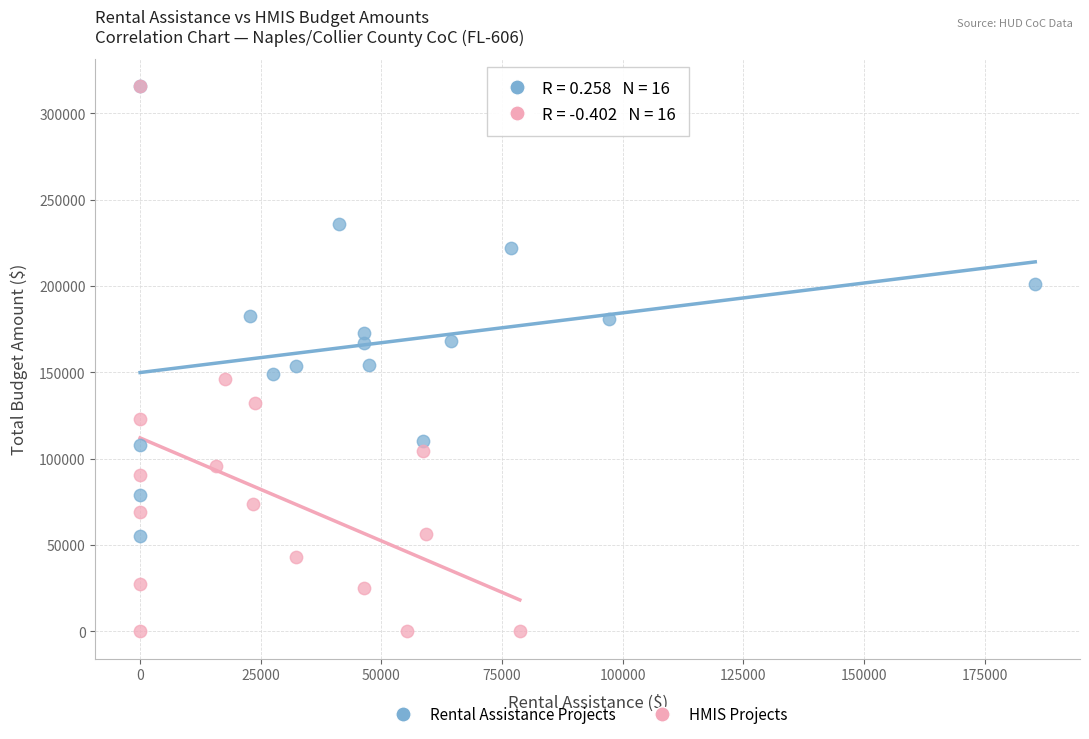

Which series reaches the minimum Y coordinate?

HMIS Projects